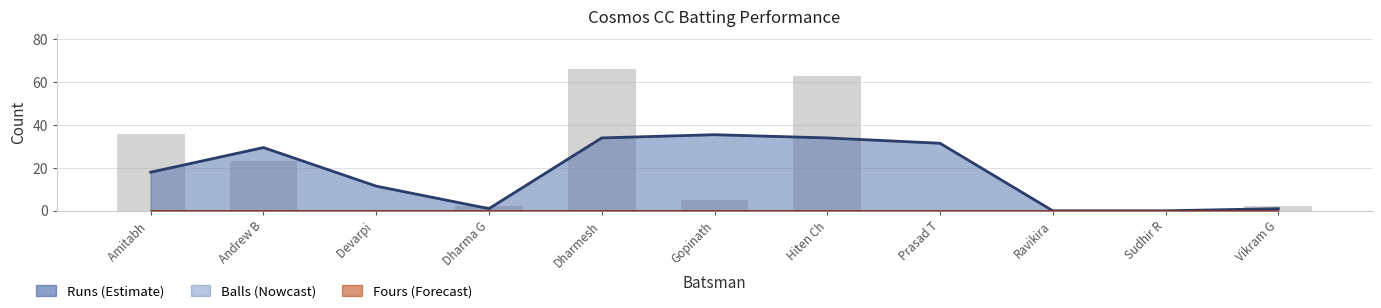

Which has a higher value, Sudhir R or Dharmesh?

Dharmesh